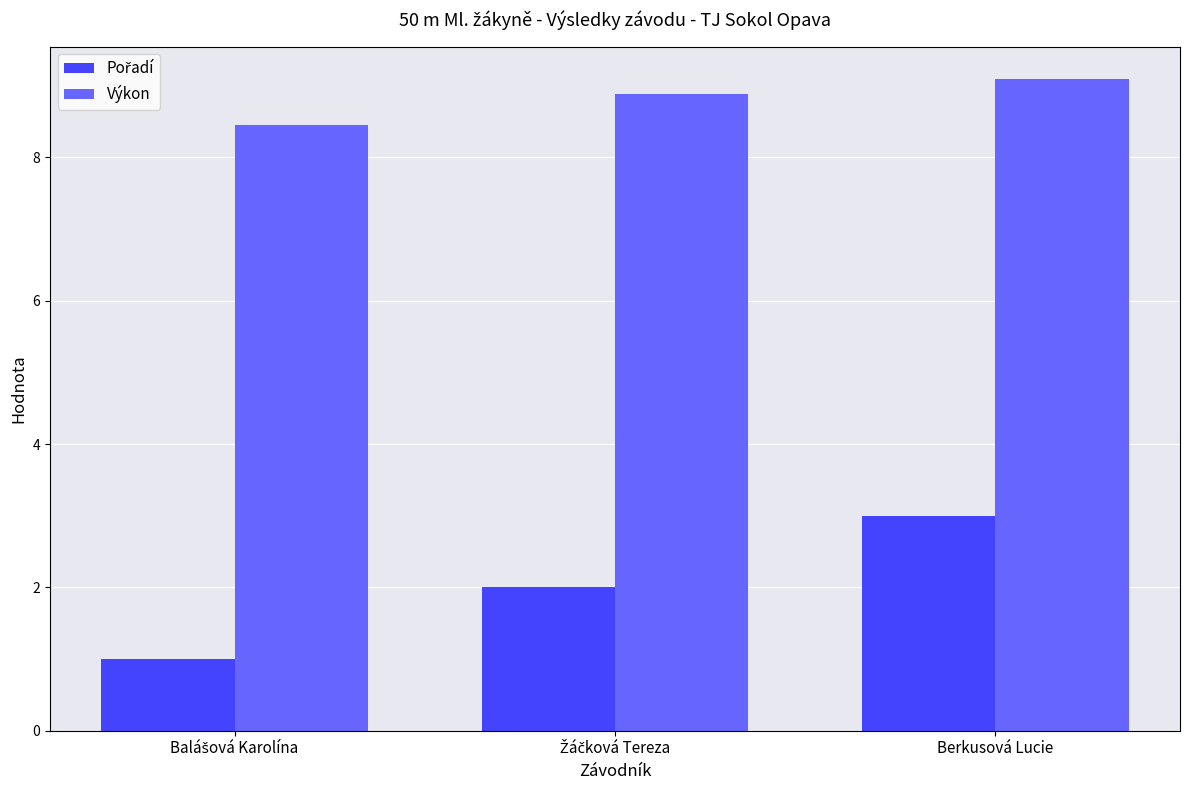

What is the sum of all Výkon values?

26.4